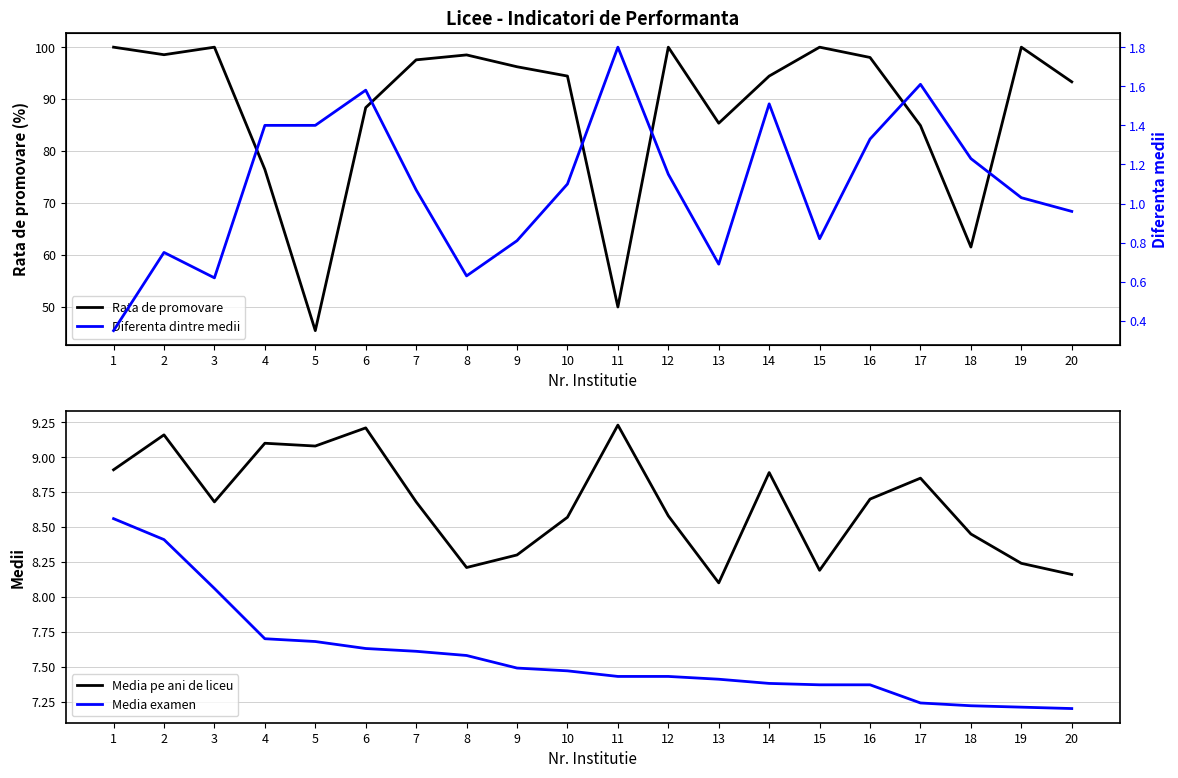

Is it true that Media pe ani de liceu equals 8.7 at 3?

True